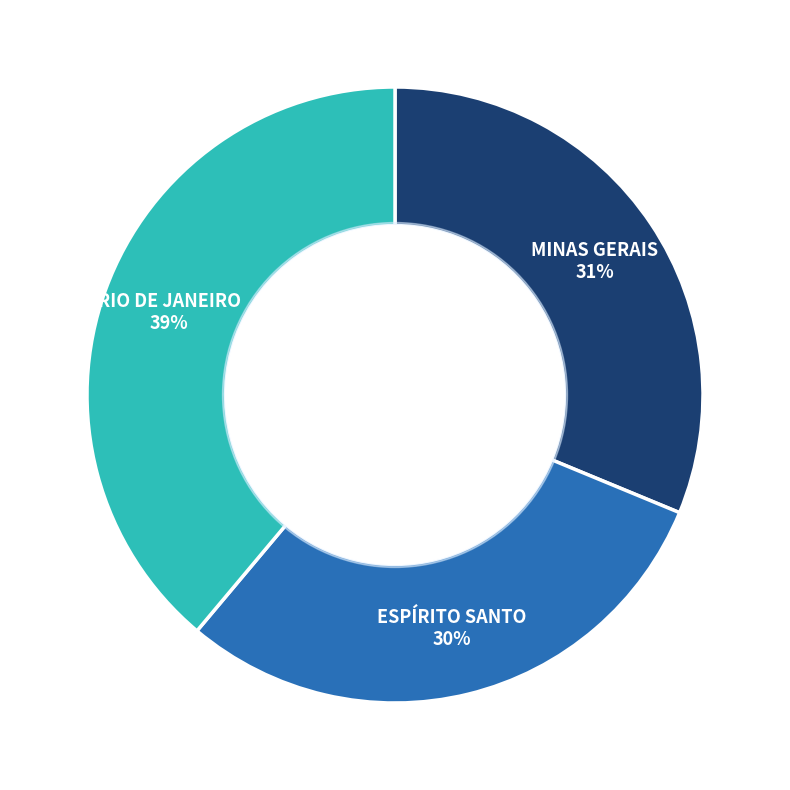

Do ESPÍRITO SANTO and RIO DE JANEIRO together represent more than half of the pie?

Yes